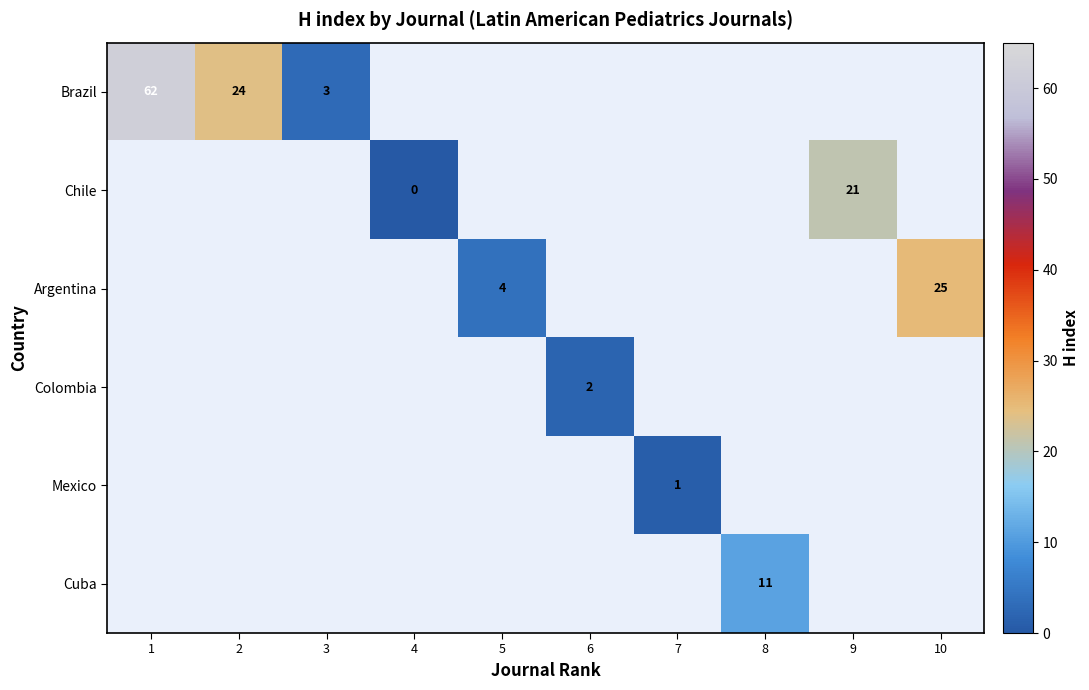

True or false: Brazil has a value of 32 at 1.

False